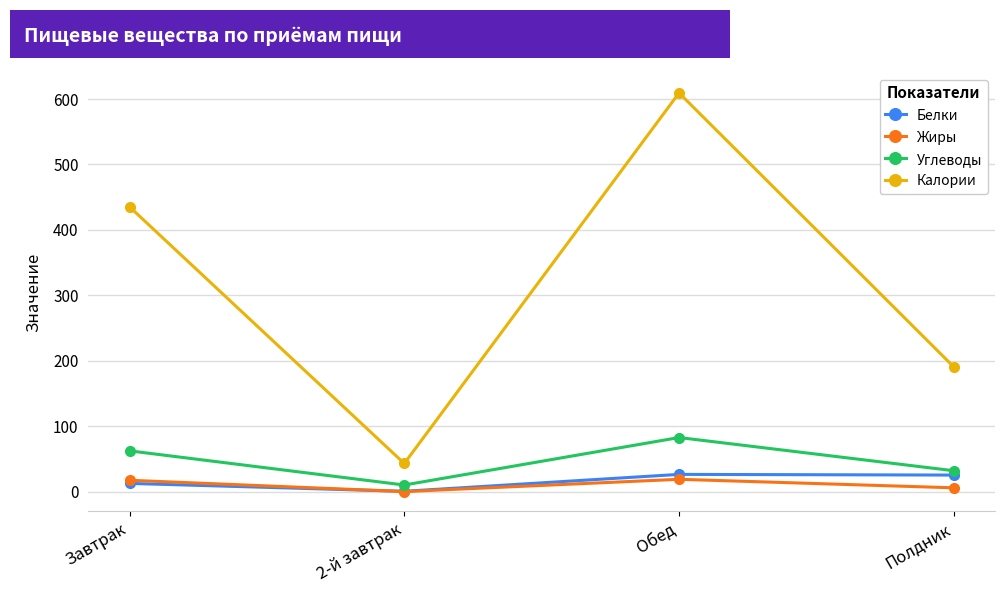

Where is Калории nearest to the value 326?

Завтрак